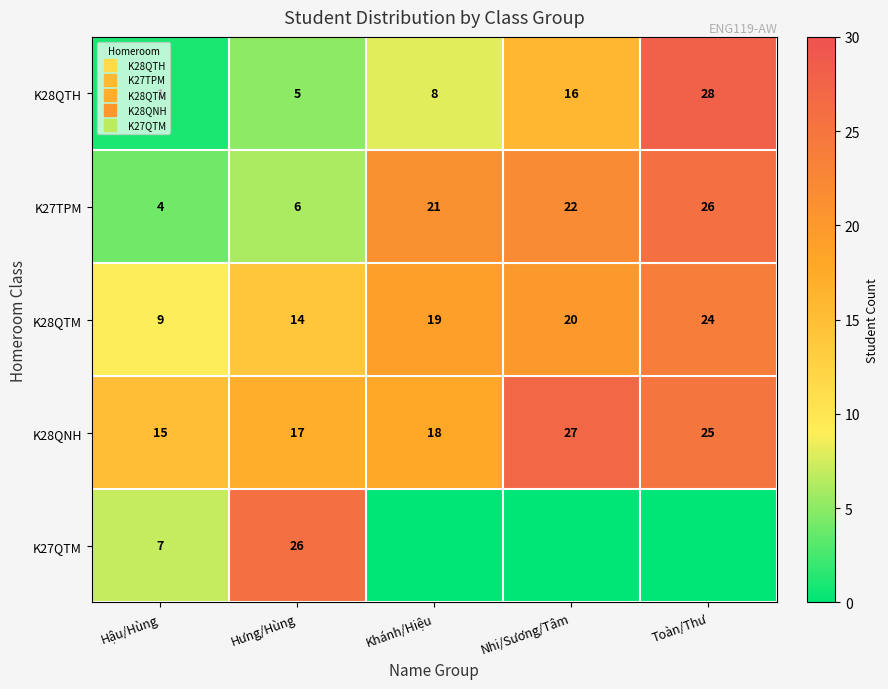

What is the lowest value of the K28QNH series?

15